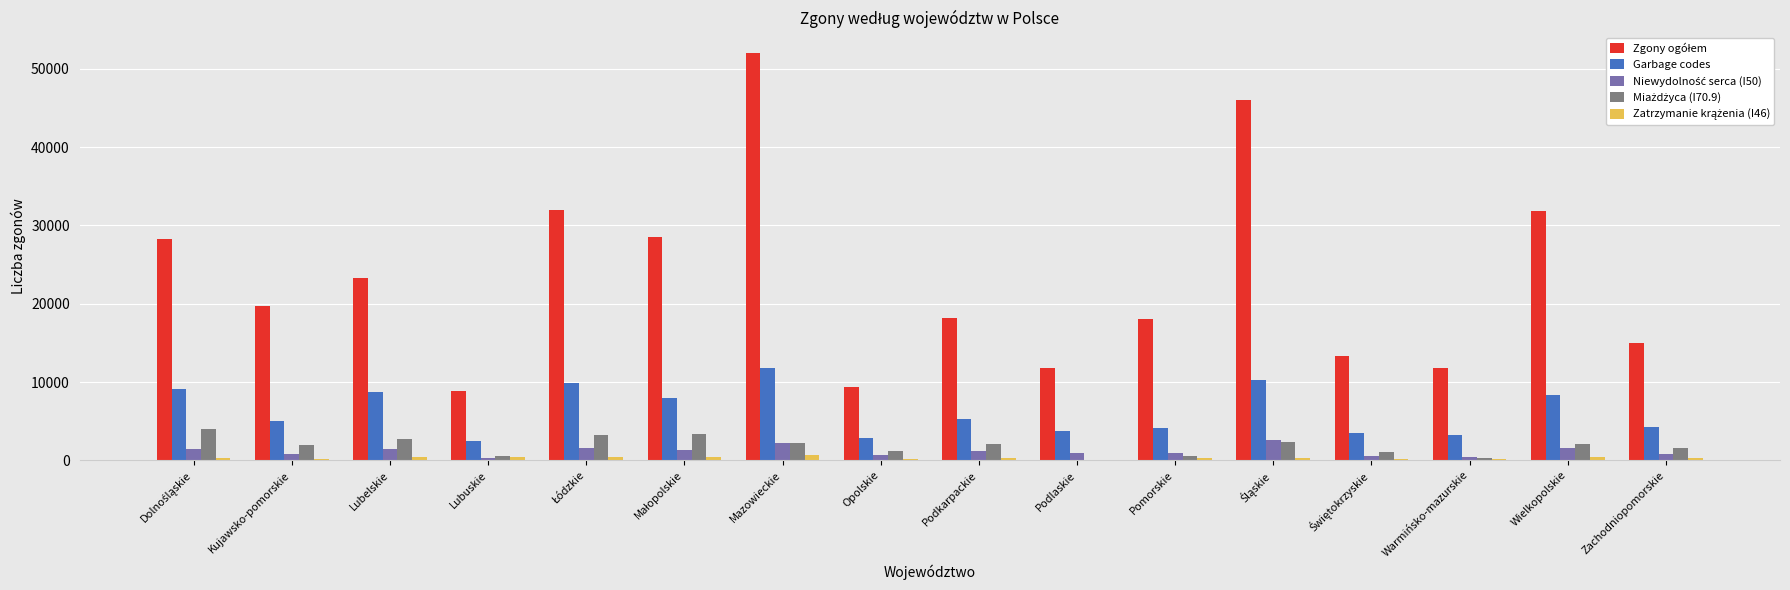

Are the bars horizontal?

No